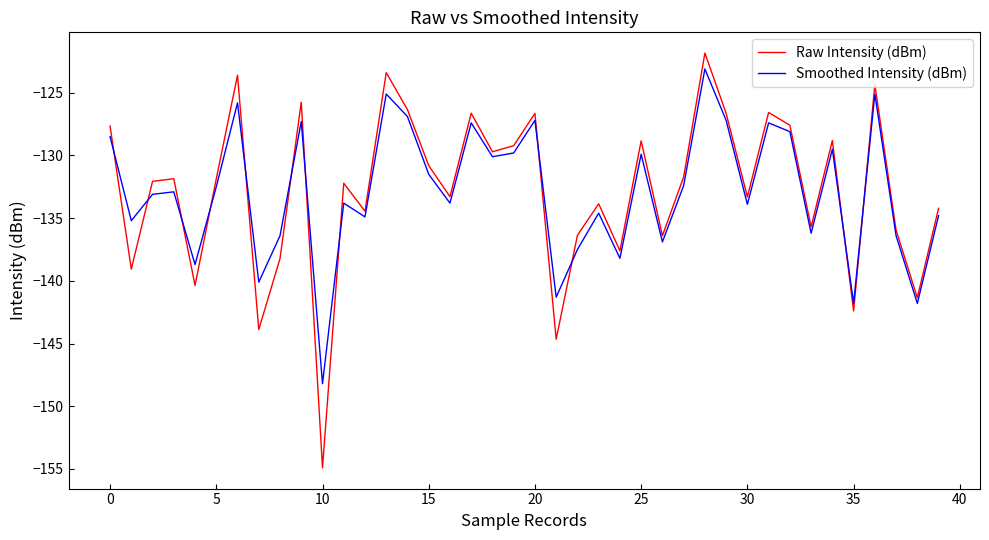

Which series has the widest spread of values?

Raw Intensity (dBm)